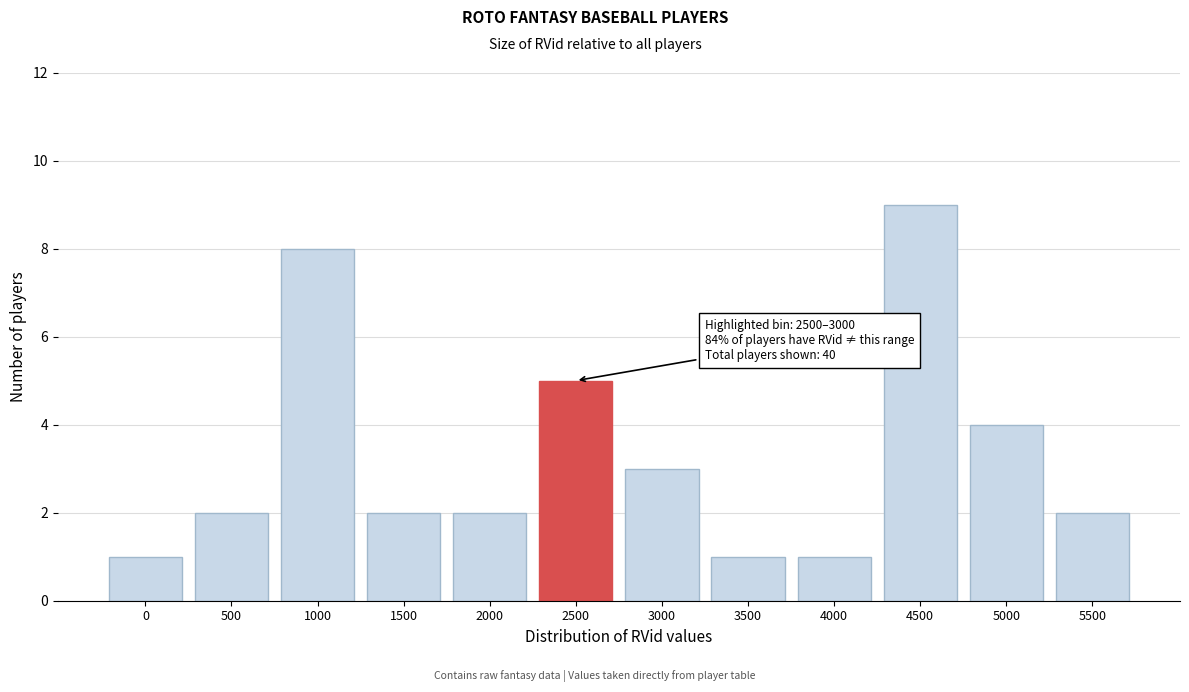

Reading left to right, what are all the values shown in this chart?

1	2	8	2	2	5	3	1	1	9	4	2